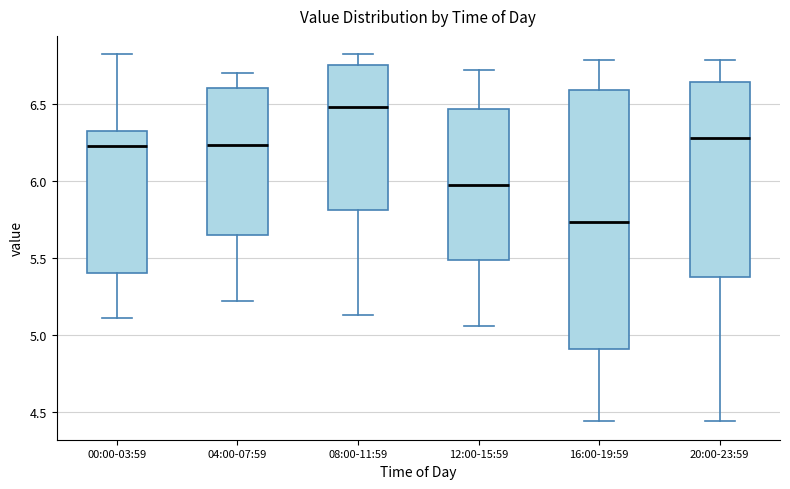

Reading left to right, read every box against the y-axis: the position of its median line, the range the box covers, and the ends of its whiskers. The values are not printed on the chart, so give them approximately, as read against the axis.

00:00-03:59: median 6.25, box 5.40 to 6.35, whiskers 5.10 to 6.80
04:00-07:59: median 6.25, box 5.65 to 6.60, whiskers 5.20 to 6.70
08:00-11:59: median 6.50, box 5.80 to 6.75, whiskers 5.15 to 6.80
12:00-15:59: median 6.00, box 5.50 to 6.45, whiskers 5.05 to 6.70
16:00-19:59: median 5.75, box 4.90 to 6.60, whiskers 4.45 to 6.80
20:00-23:59: median 6.30, box 5.40 to 6.65, whiskers 4.45 to 6.80